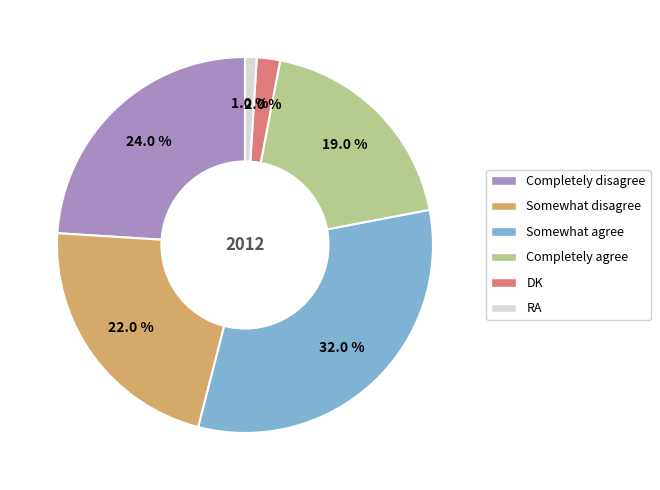

Is it true that Completely agree is 28% of the pie?

False